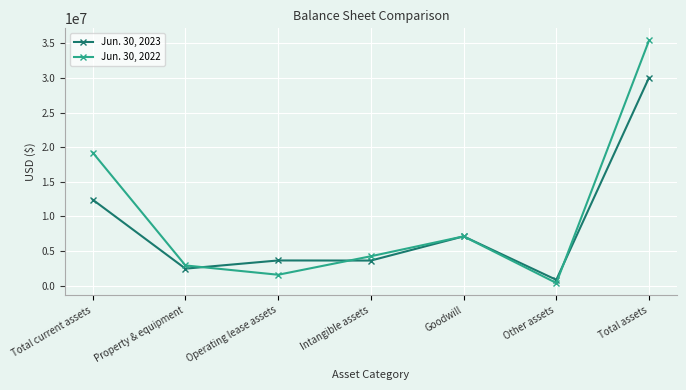

What is the difference between the Jun. 30, 2022 values at Property & equipment and Other assets?

2537680